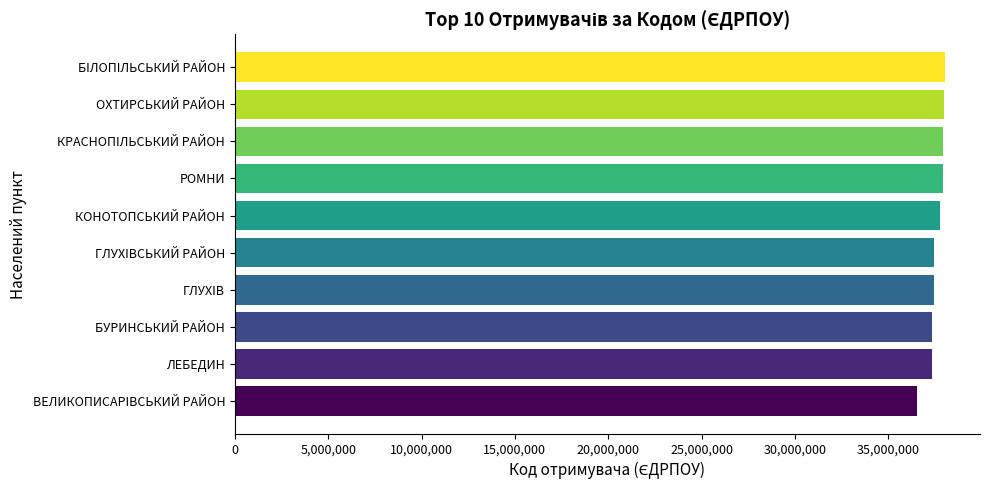

True or false: the data shows 36524114 at ВЕЛИКОПИСАРIВСЬКИЙ РАЙОН.

True